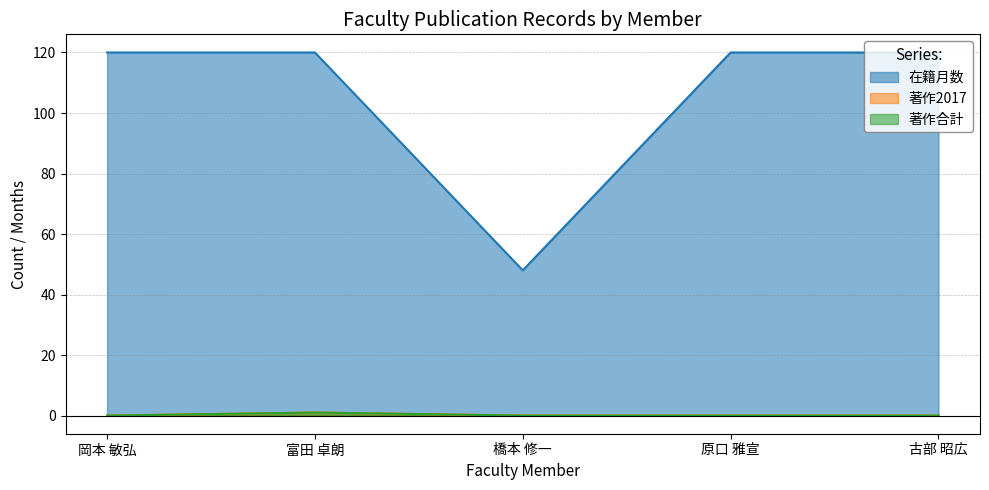

The value of 在籍月数 at 富田 卓朗 is 208. True or false?

False